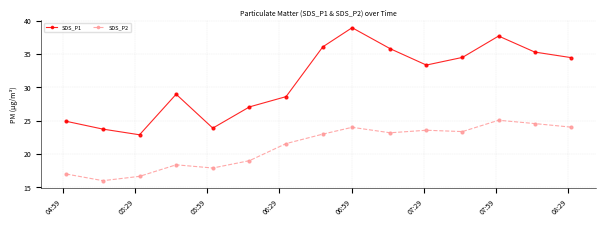

How many values in the SDS_P1 series are below 33?

7